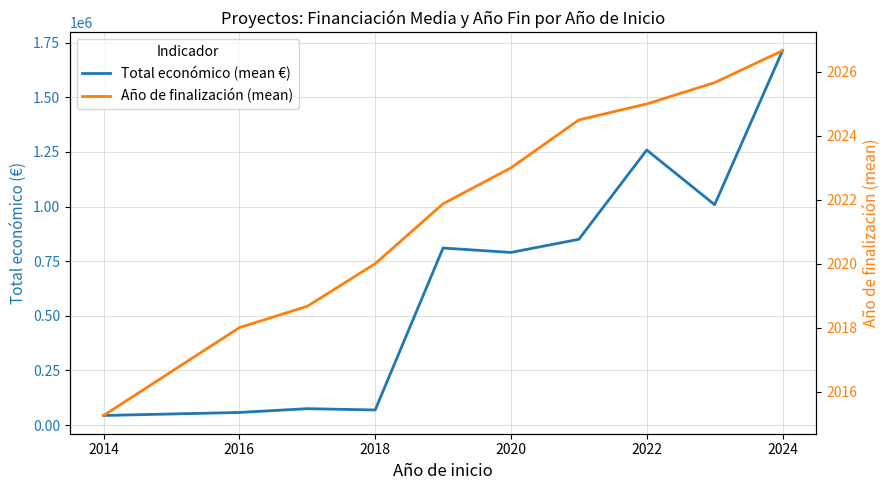

What is the average value of the Año de finalización (mean) series?

2021.9